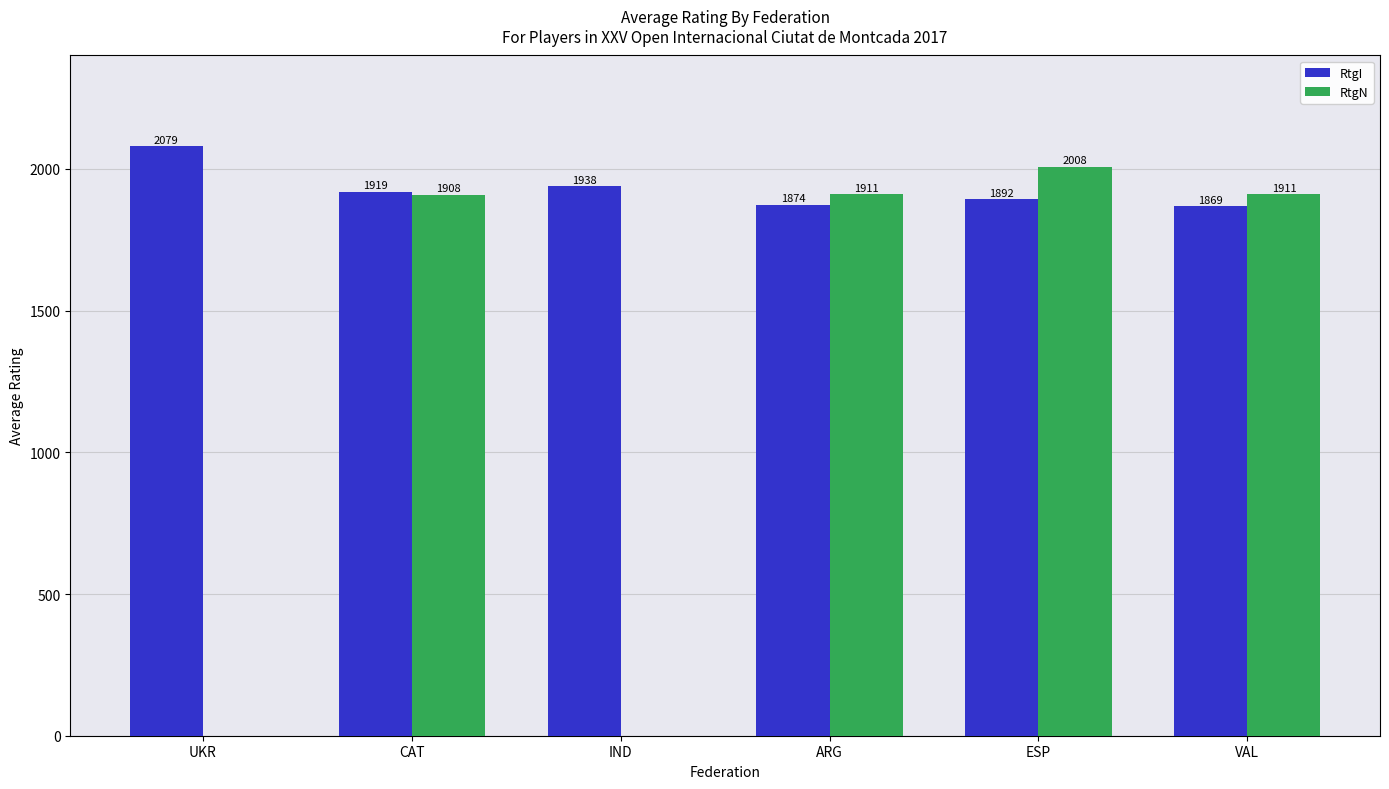

Does the chart contain stacked bars?

No